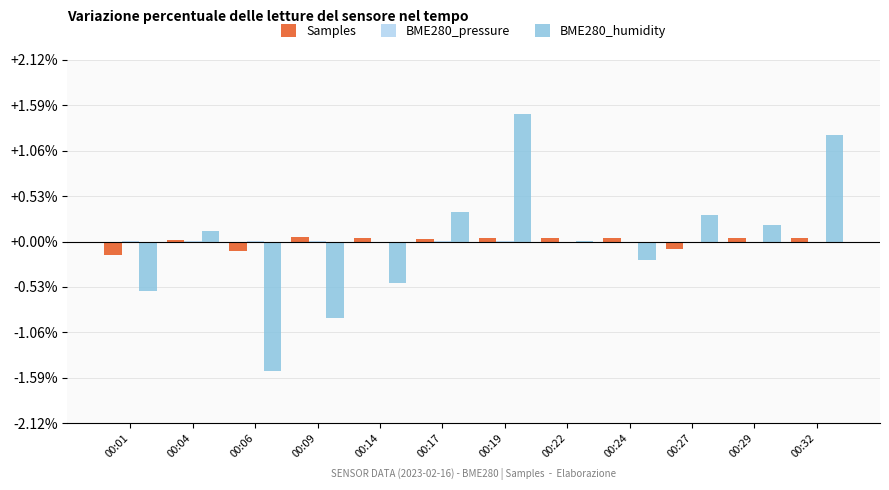

At which label does BME280_humidity reach its peak?

00:19